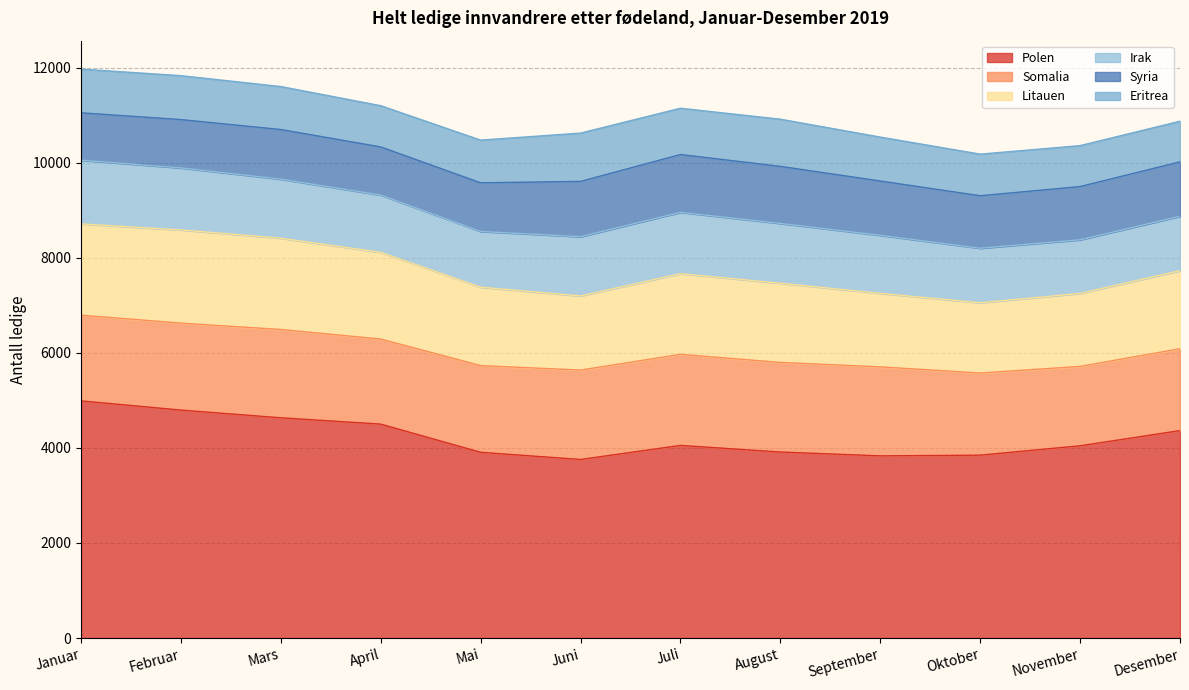

Is it true that Polen equals 7575 at April?

False